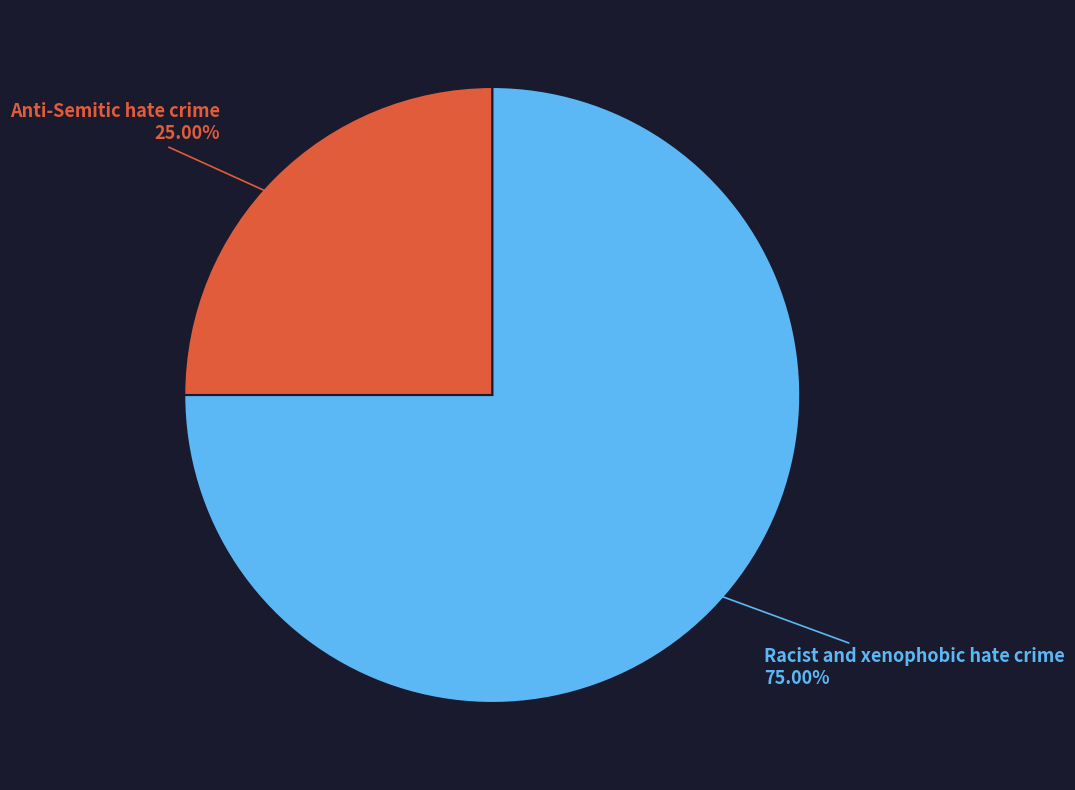

How many slices are in this pie chart?

2